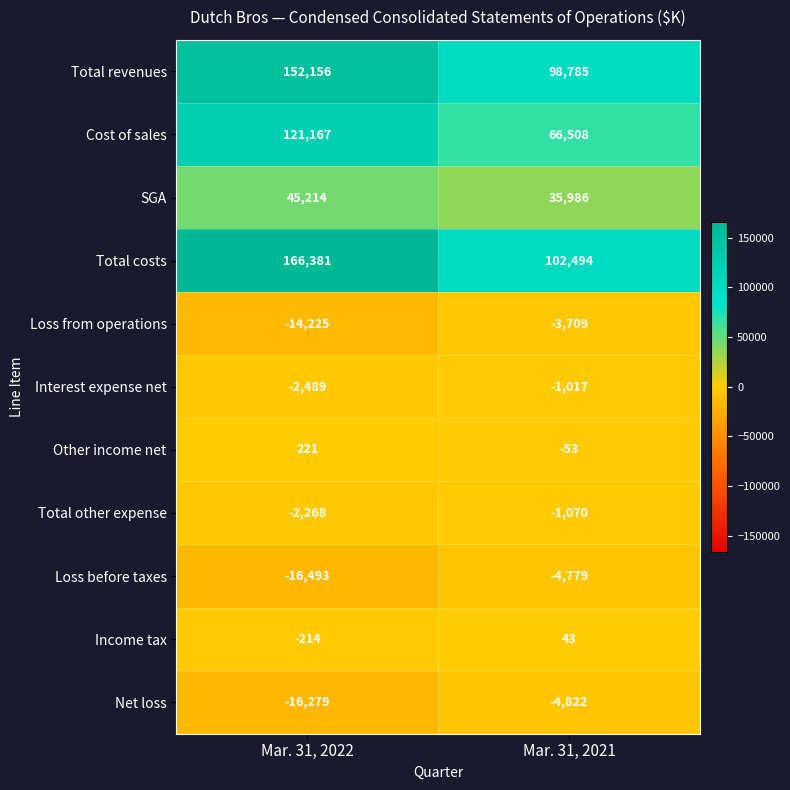

List the labels in order of Other income net value, largest first.

Mar. 31, 2022, Mar. 31, 2021